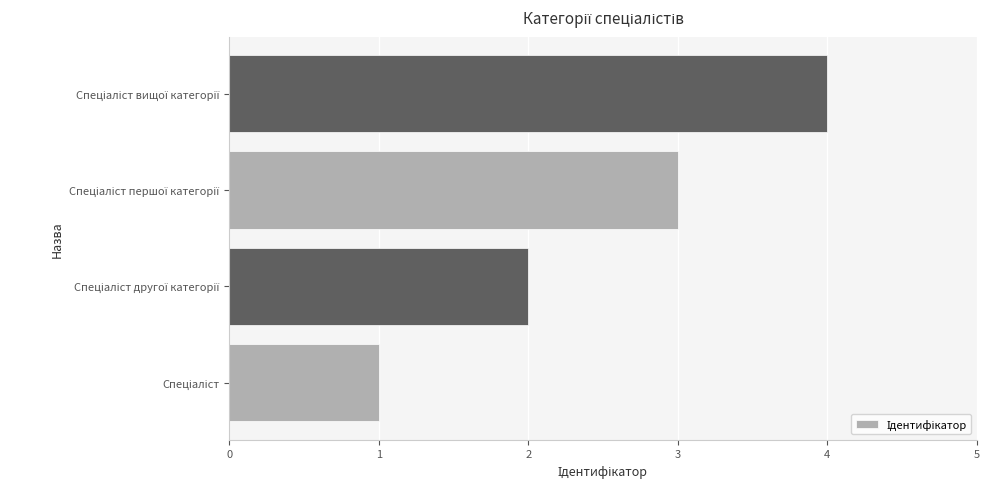

What is the sum of all values?

10